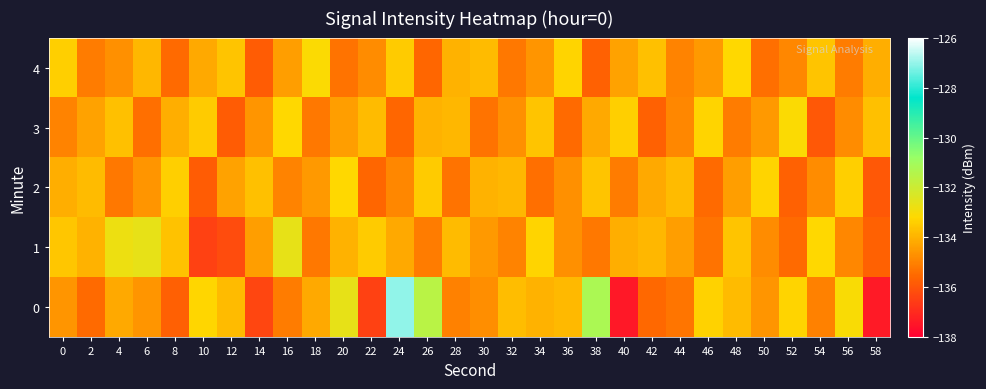

Rank the series by their maximum value, from lowest to highest.

2, 3, 4, 1, 0